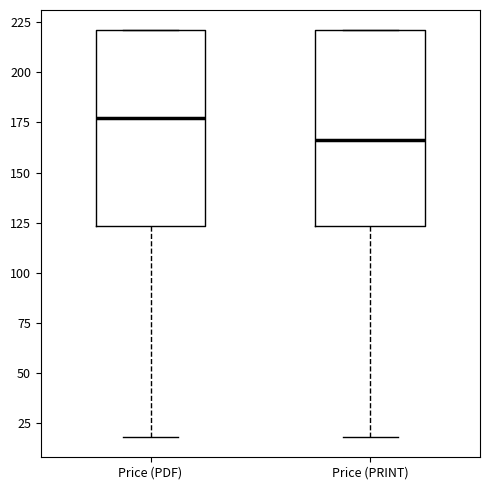

Which box has the highest median line?

Price (PDF)